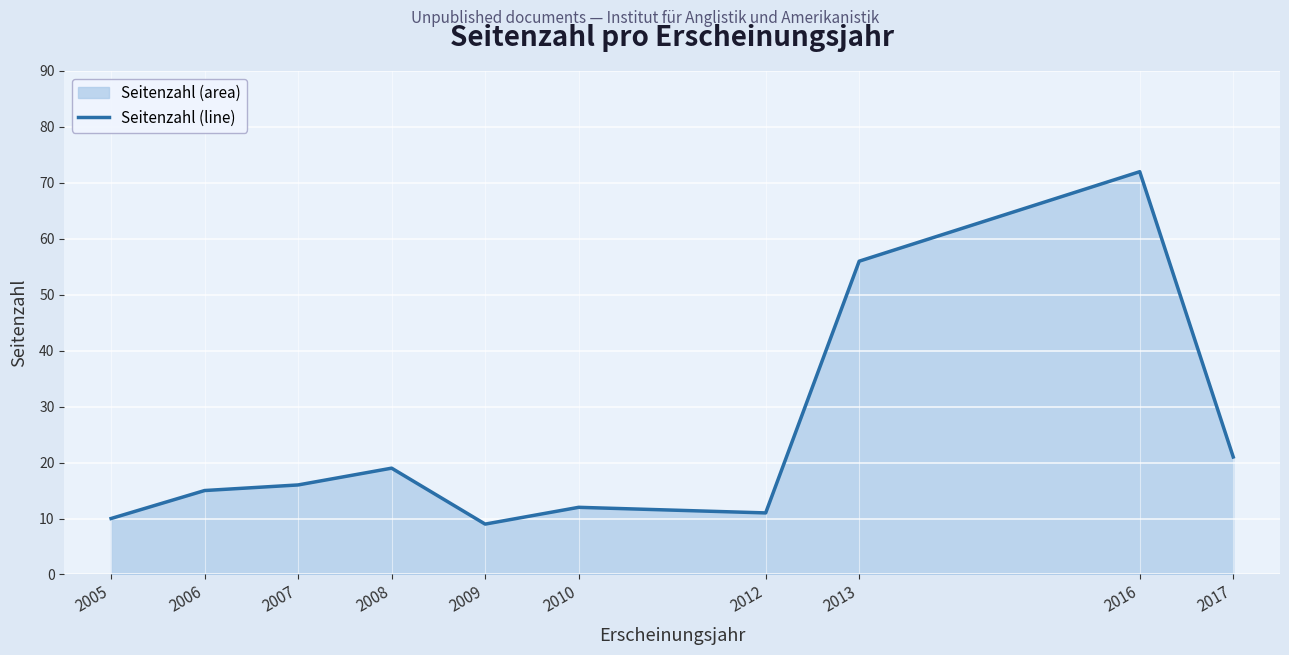

At which label is the value closest to 40?

2013